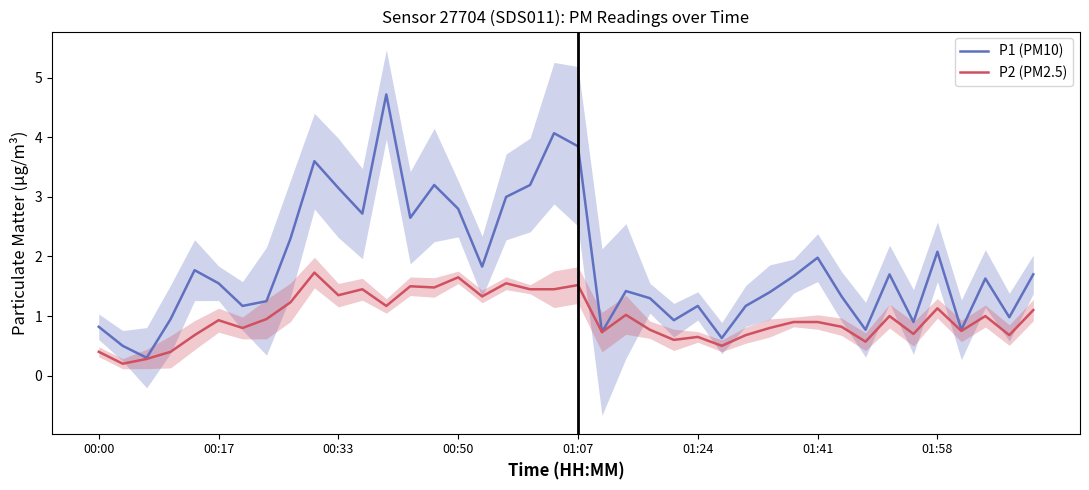

What is the maximum value for P1 (PM10)?

4.7